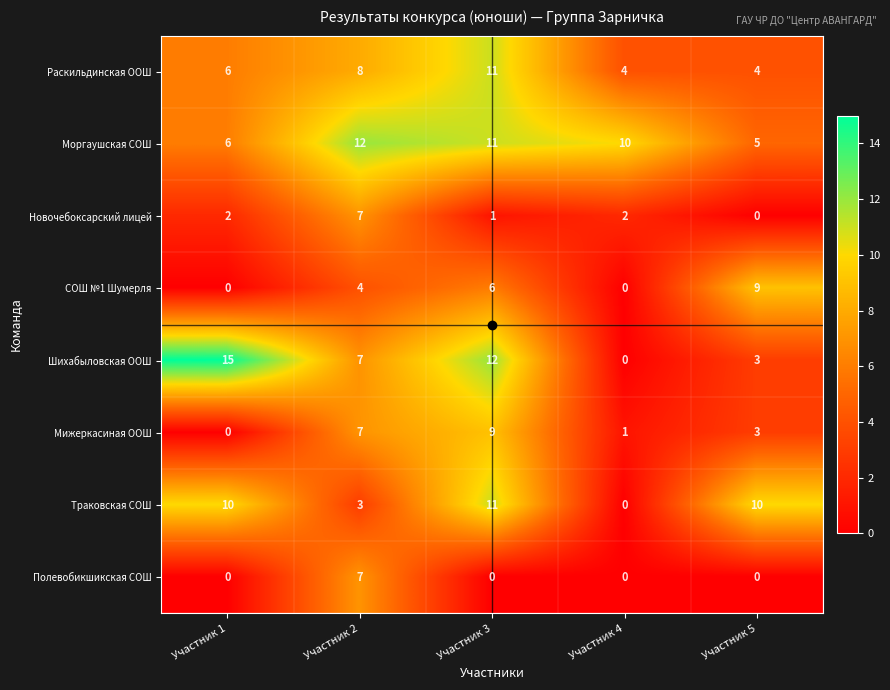

Count the number of data series in this chart.

8